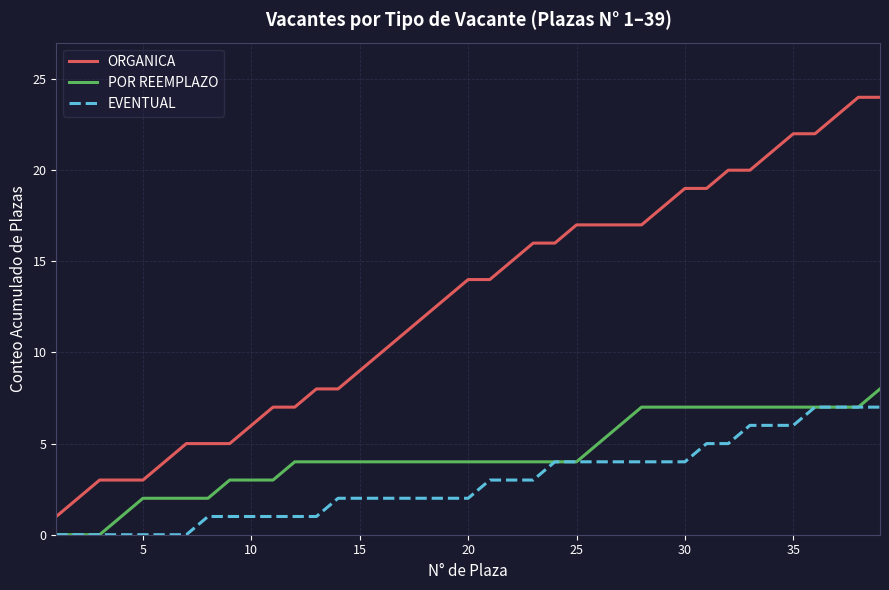

Which series has the largest total across all categories?

ORGANICA